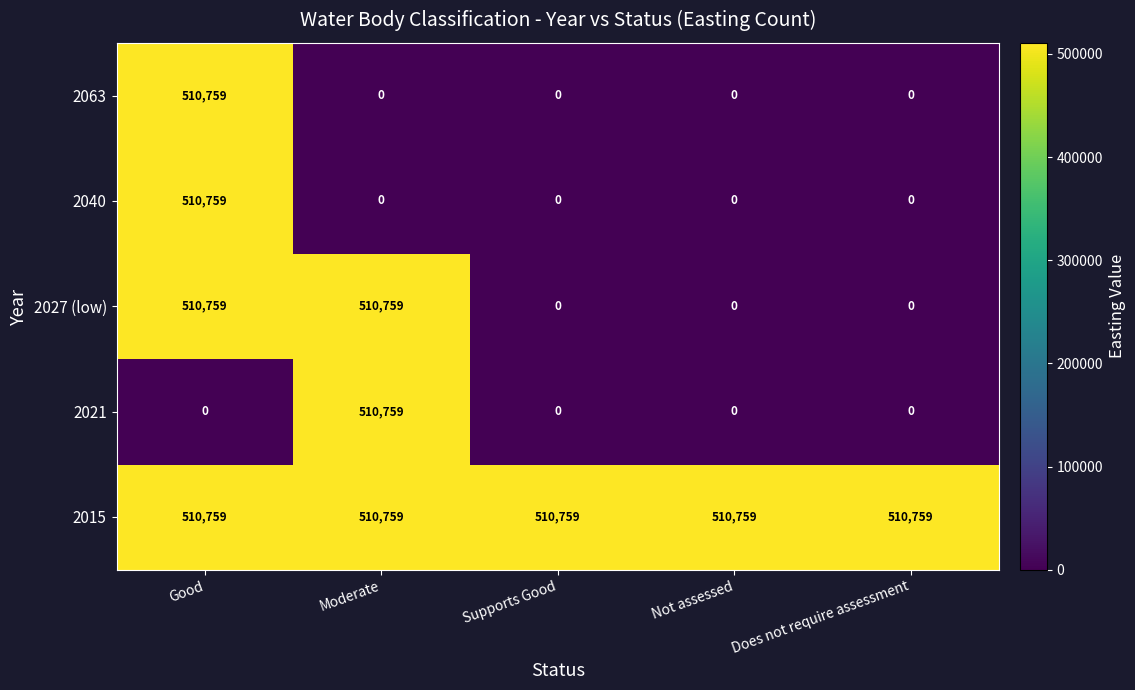

At which category is the sum across all series the highest?

Good